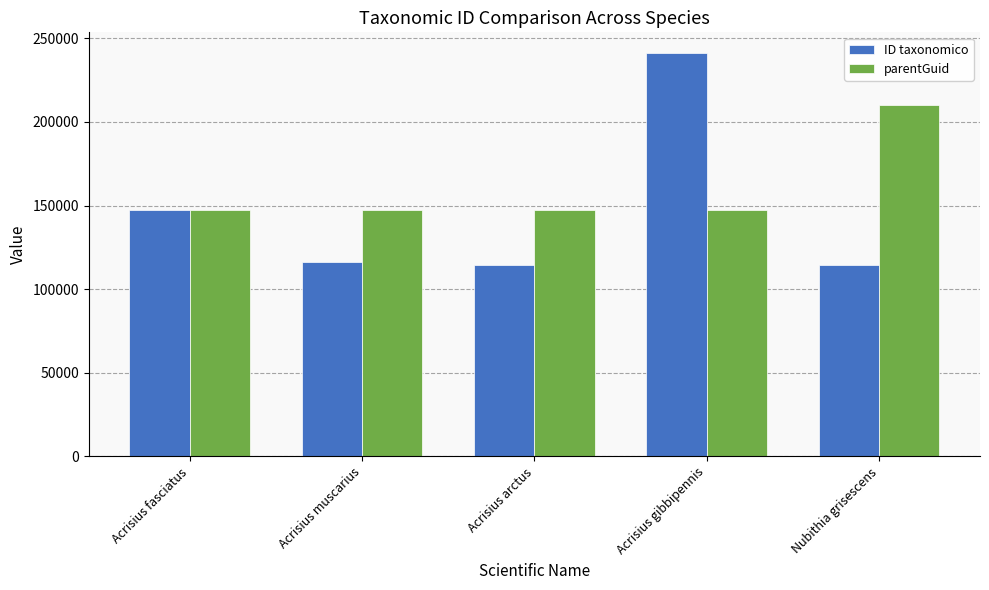

How many groups of bars are there?

5